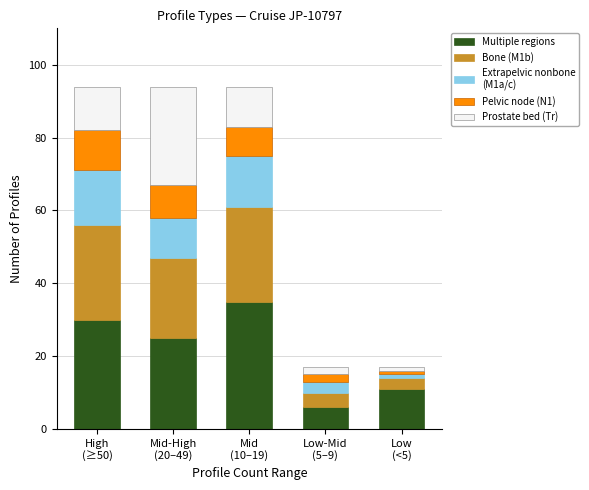

Reading left to right, what are the values for Multiple regions?

30	25	35	6	11